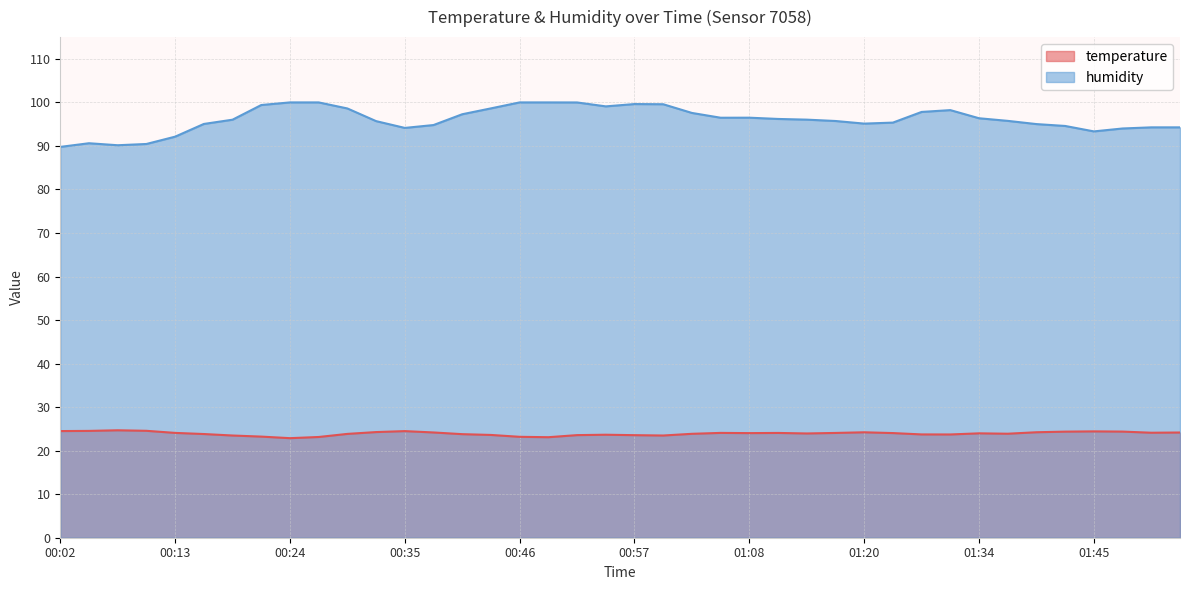

Where is humidity nearest to the value 94?

01:48